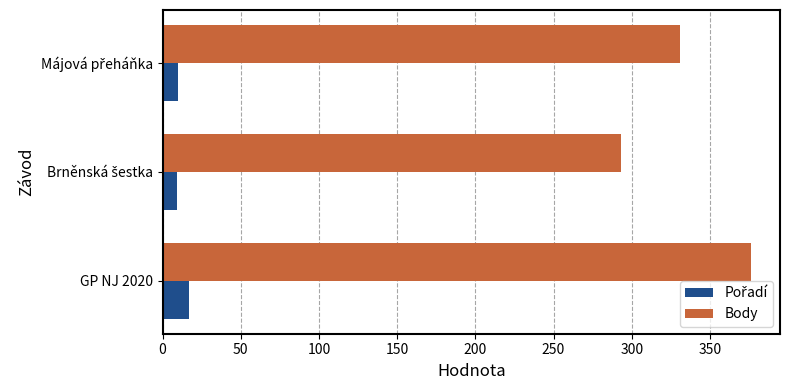

How many values in the Body series are below 331?

1